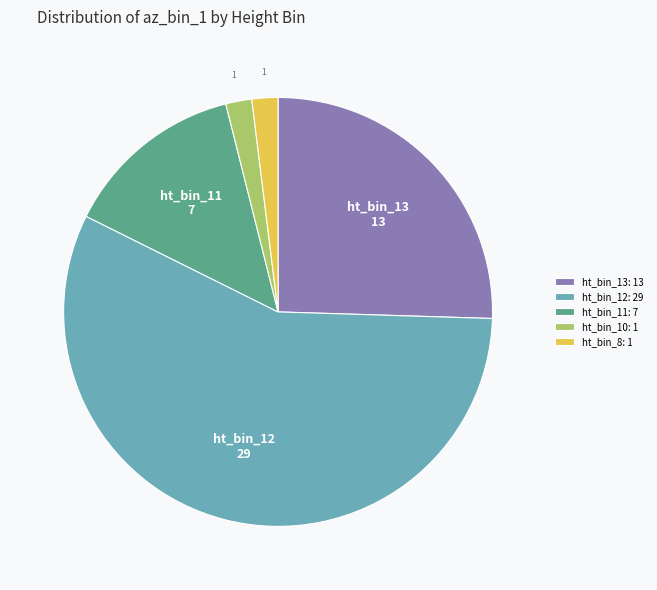

Is the sum of ht_bin_13: 13 and ht_bin_10: 1 greater than half?

No